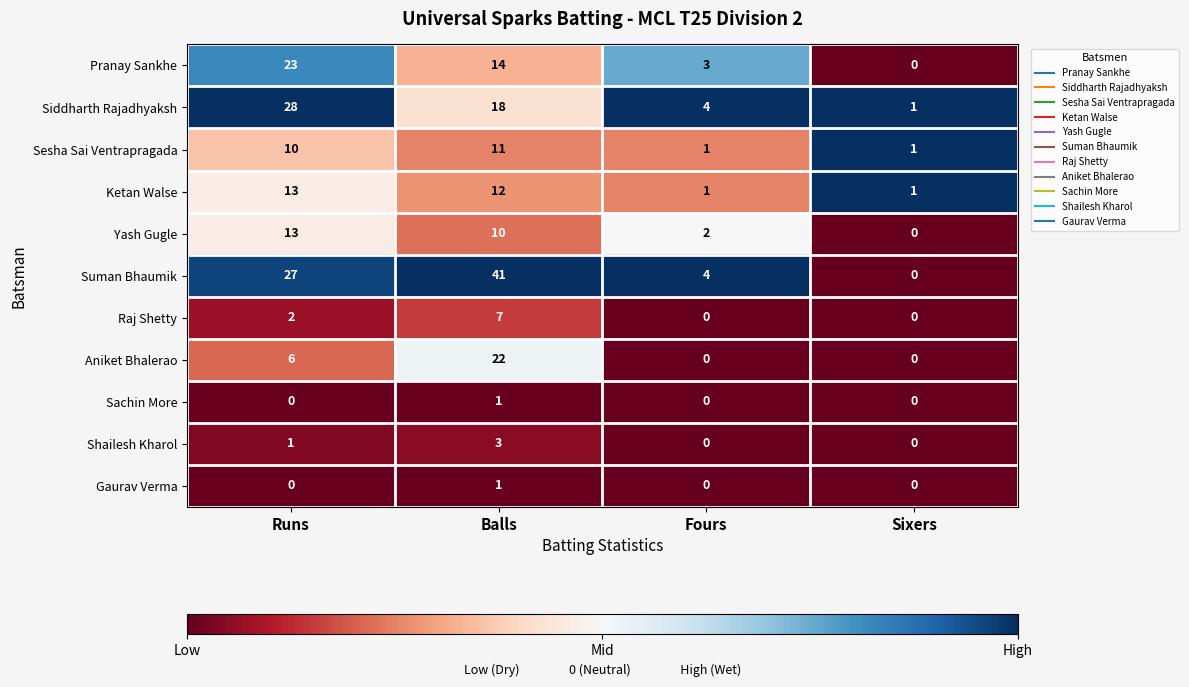

What is the approximate value of Sesha Sai Ventrapragada at Balls?

11